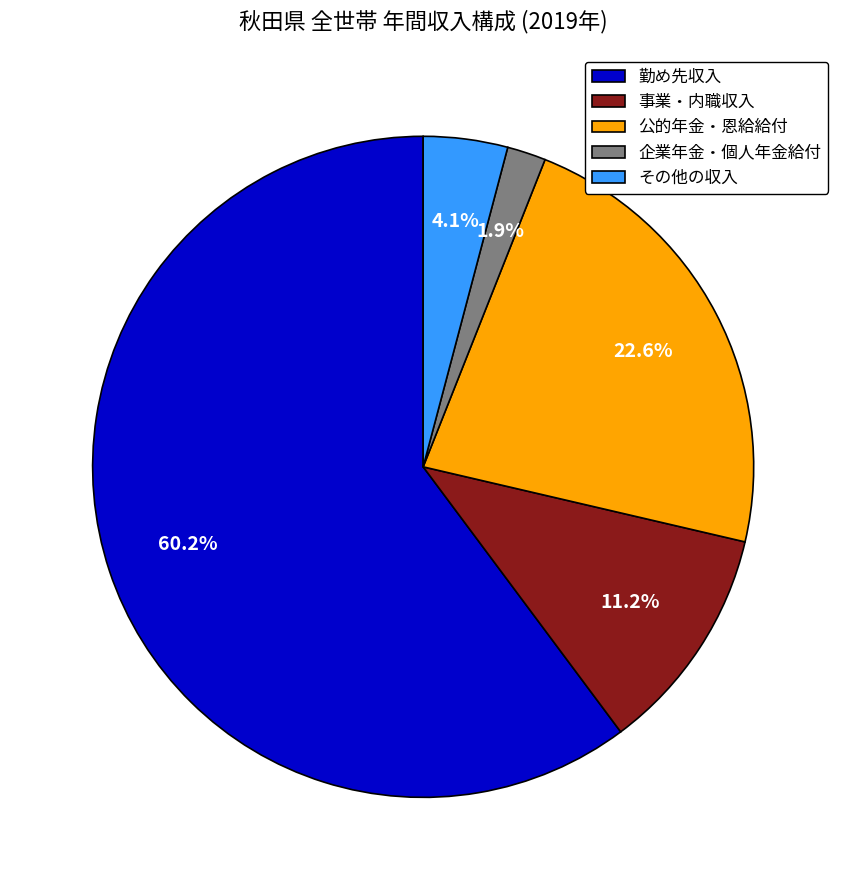

Is there any slice that represents more than half of the pie?

Yes